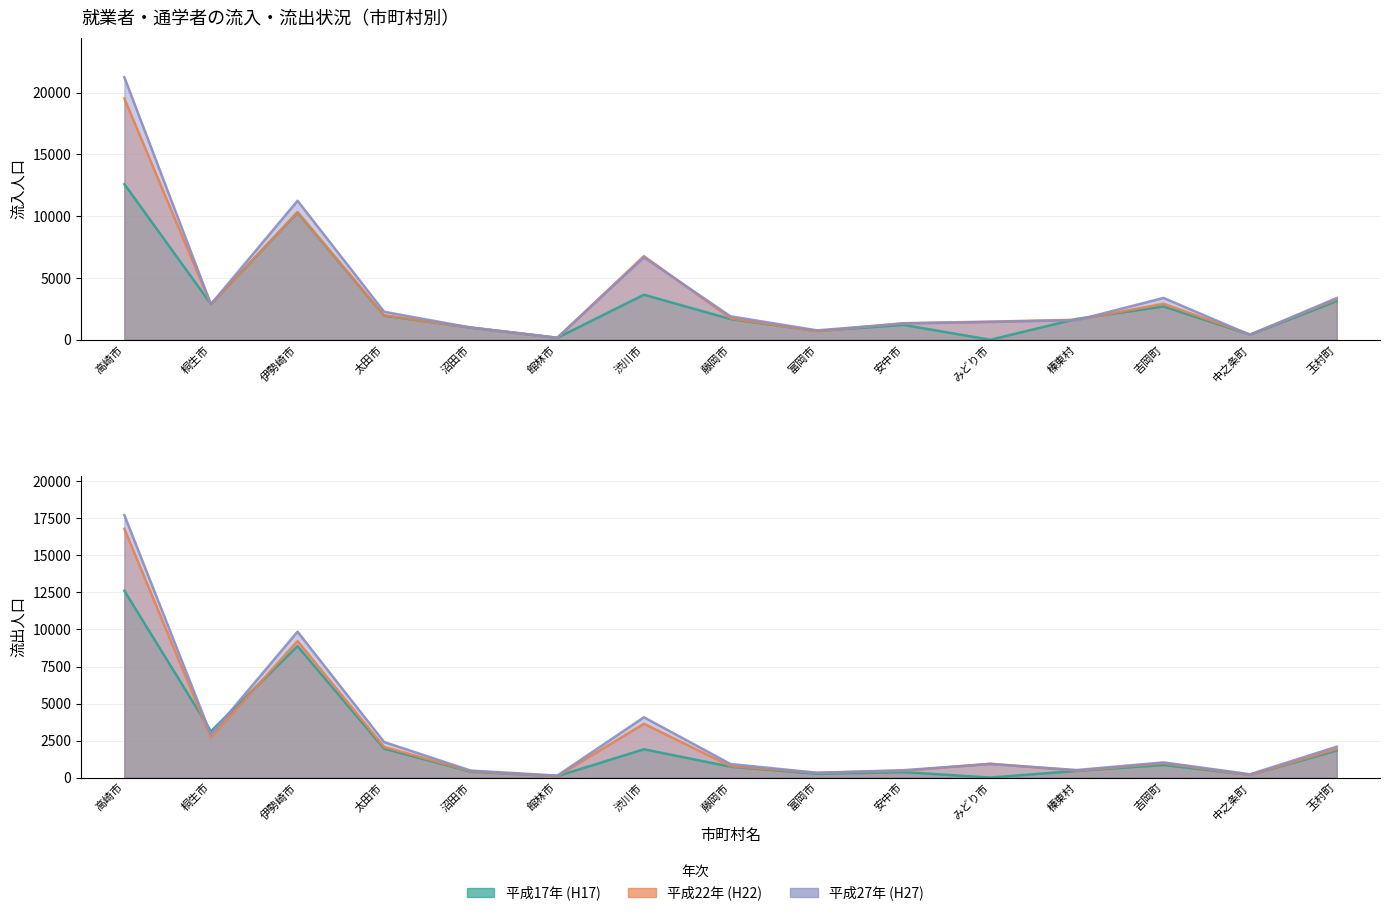

What is the minimum value for 流入_H27?

165